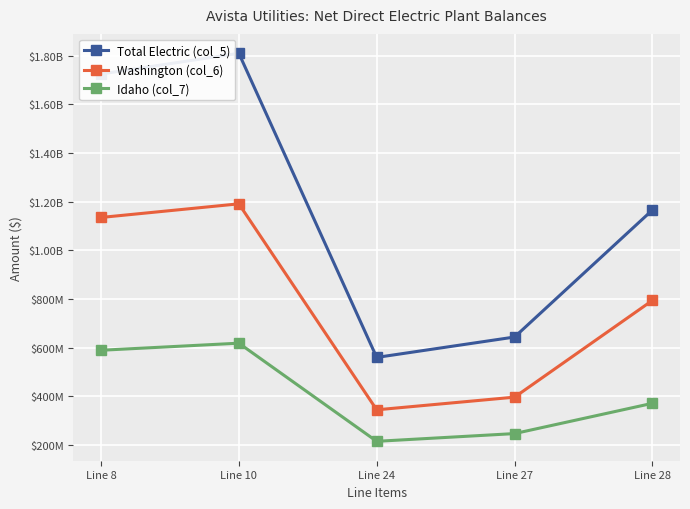

Reading left to right, extract all data points from this chart.

Total Electric (col_5): 1724726691	1809884593	560124005	643937025	1165947568
Washington (col_6): 1135236861	1191243117	344792155	396820408	794422709
Idaho (col_7): 589489830	618641476	215331850	247116617	371524859